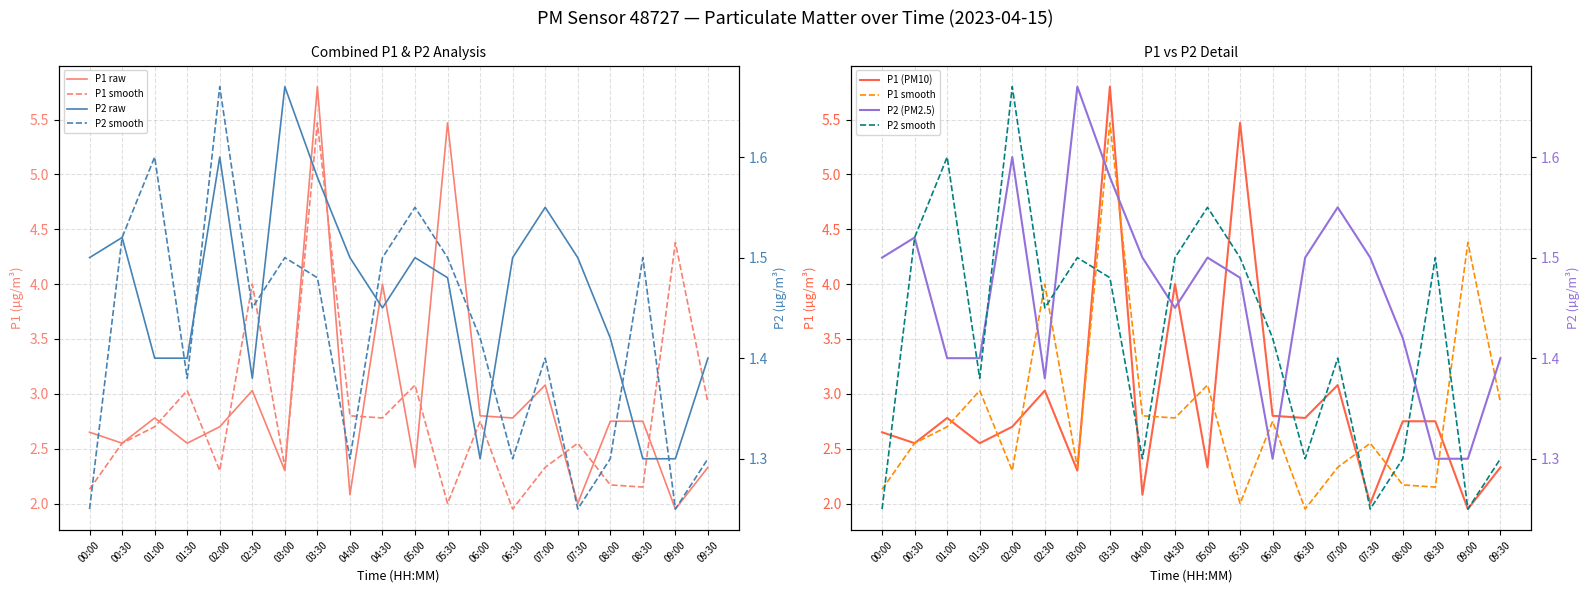

Reading right to left, list all the values displayed in this chart.

P1 raw: 09:30=2.3	09:00=1.9	08:30=2.8	08:00=2.8	07:30=2.0	07:00=3.1	06:30=2.8	06:00=2.8	05:30=5.5	05:00=2.3	04:30=4.0	04:00=2.1	03:30=5.8	03:00=2.3	02:30=3.0	02:00=2.7	01:30=2.5	01:00=2.8	00:30=2.5	00:00=2.6
P1 smooth: 09:30=2.9	09:00=4.4	08:30=2.1	08:00=2.2	07:30=2.5	07:00=2.3	06:30=1.9	06:00=2.8	05:30=2.0	05:00=3.1	04:30=2.8	04:00=2.8	03:30=5.5	03:00=2.3	02:30=4.0	02:00=2.3	01:30=3.0	01:00=2.7	00:30=2.5	00:00=2.1
P1 (PM10): 09:30=2.3	09:00=1.9	08:30=2.8	08:00=2.8	07:30=2.0	07:00=3.1	06:30=2.8	06:00=2.8	05:30=5.5	05:00=2.3	04:30=4.0	04:00=2.1	03:30=5.8	03:00=2.3	02:30=3.0	02:00=2.7	01:30=2.5	01:00=2.8	00:30=2.5	00:00=2.6
P2 raw: 09:30=1.4	09:00=1.3	08:30=1.3	08:00=1.4	07:30=1.5	07:00=1.6	06:30=1.5	06:00=1.3	05:30=1.5	05:00=1.5	04:30=1.4	04:00=1.5	03:30=1.6	03:00=1.7	02:30=1.4	02:00=1.6	01:30=1.4	01:00=1.4	00:30=1.5	00:00=1.5
P2 smooth: 09:30=1.3	09:00=1.2	08:30=1.5	08:00=1.3	07:30=1.2	07:00=1.4	06:30=1.3	06:00=1.4	05:30=1.5	05:00=1.6	04:30=1.5	04:00=1.3	03:30=1.5	03:00=1.5	02:30=1.4	02:00=1.7	01:30=1.4	01:00=1.6	00:30=1.5	00:00=1.2
P2 (PM2.5): 09:30=1.4	09:00=1.3	08:30=1.3	08:00=1.4	07:30=1.5	07:00=1.6	06:30=1.5	06:00=1.3	05:30=1.5	05:00=1.5	04:30=1.4	04:00=1.5	03:30=1.6	03:00=1.7	02:30=1.4	02:00=1.6	01:30=1.4	01:00=1.4	00:30=1.5	00:00=1.5